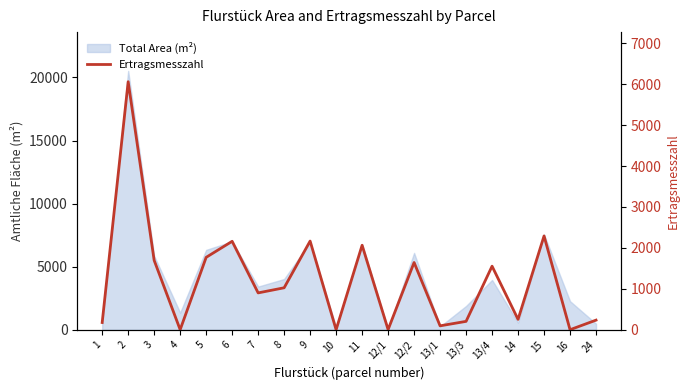

What is the label of the 3rd point from the right?

15